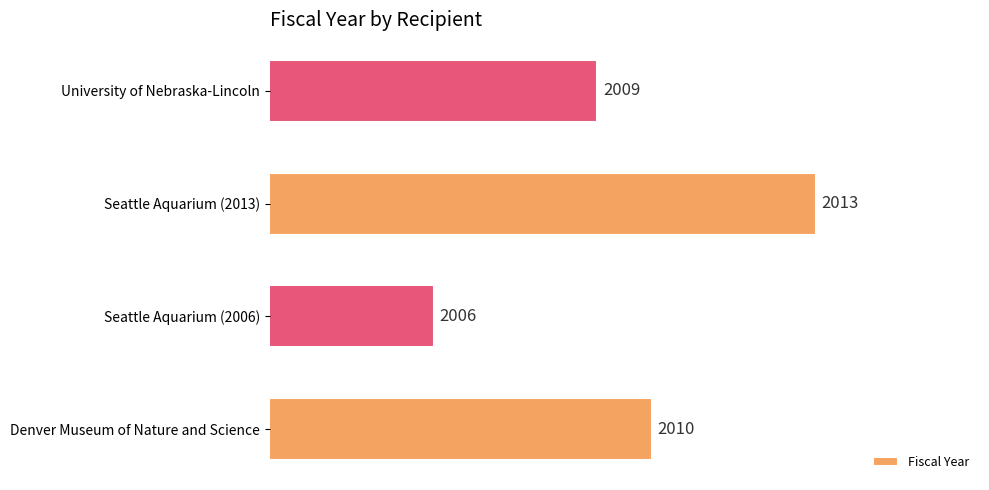

What is the difference between the maximum and minimum values?

7